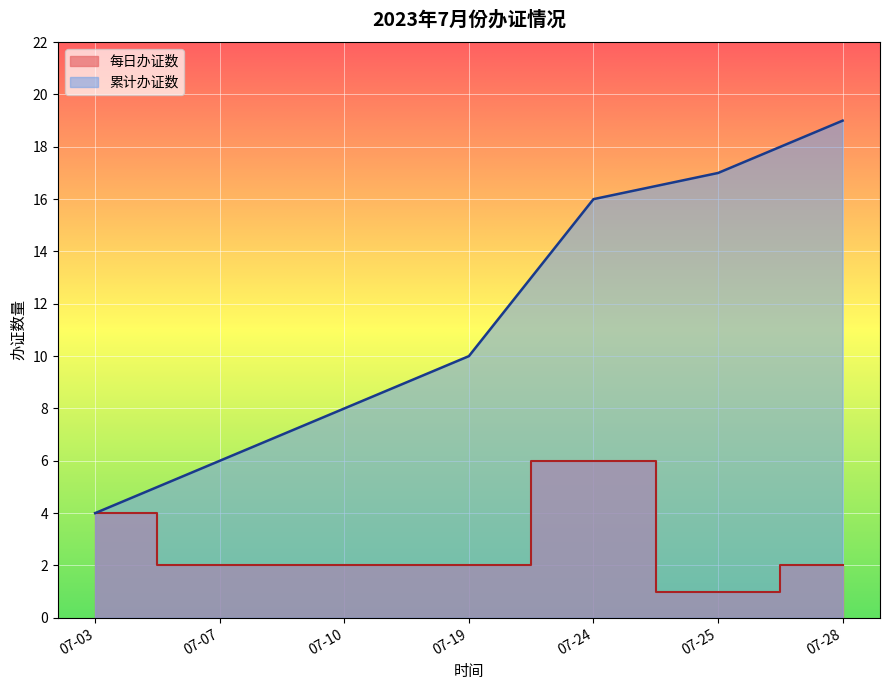

True or false: 累计办证数 has a value of 17 at 07-25.

True